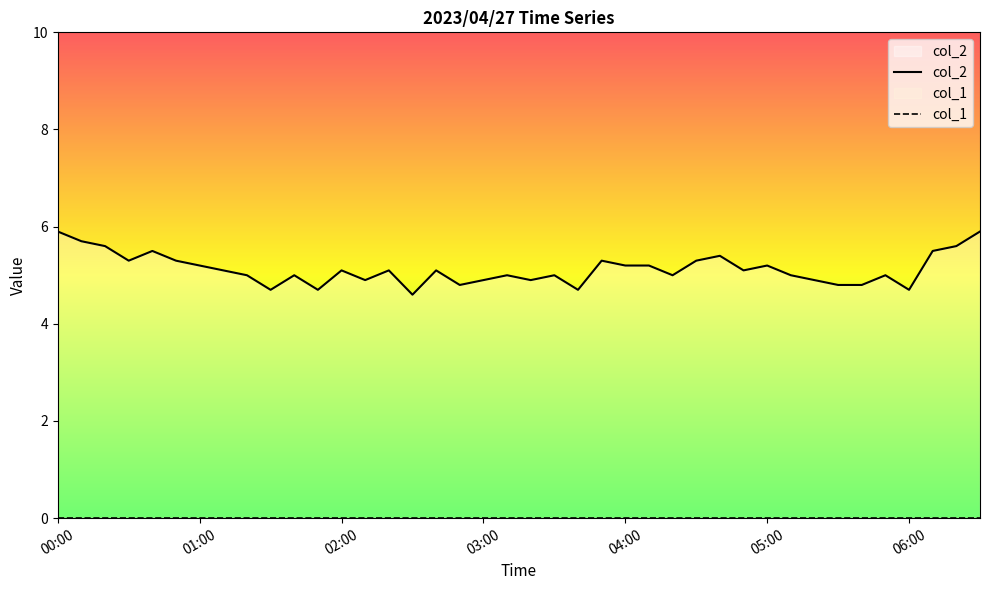

How many distinct data groups are displayed?

2